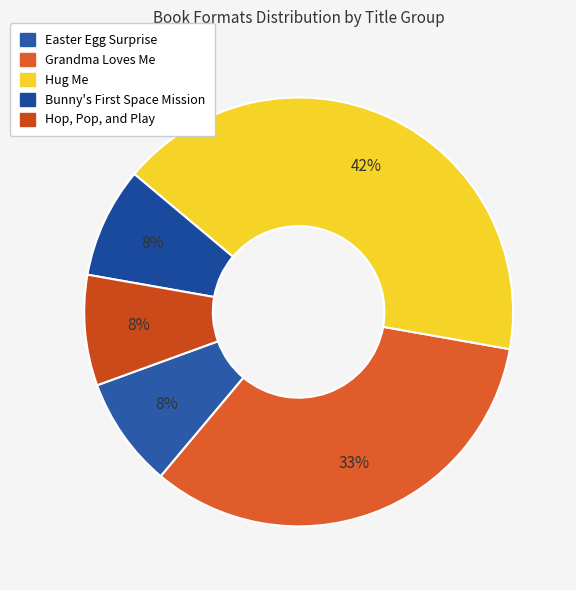

Does Hop, Pop, and Play represent more than half of the total?

No